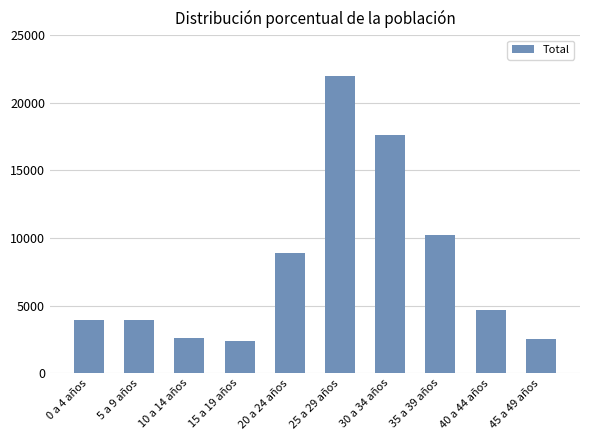

Is it true that the value at 25 a 29 años is 21983?

True